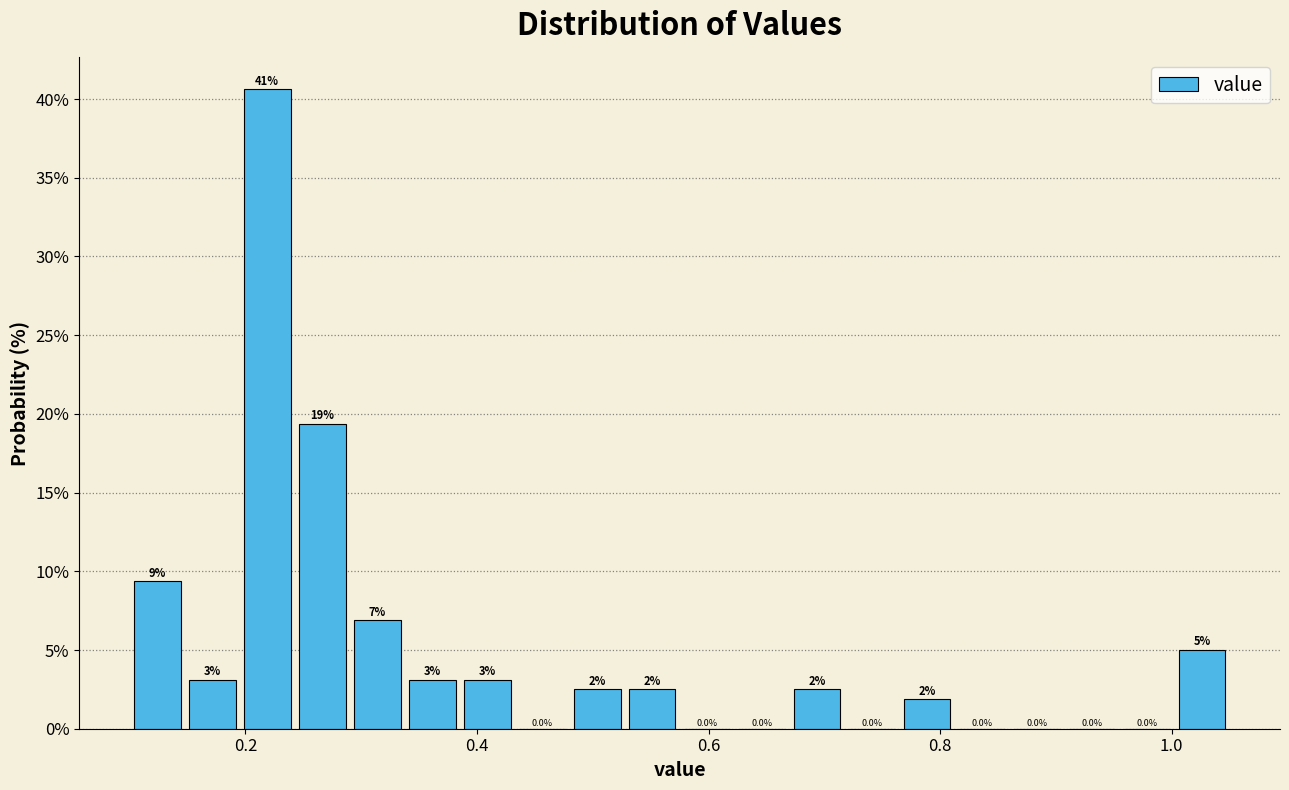

Around what value on the x-axis is the tallest bar? Give the approximate position of its centre, as read against the axis.

0.22